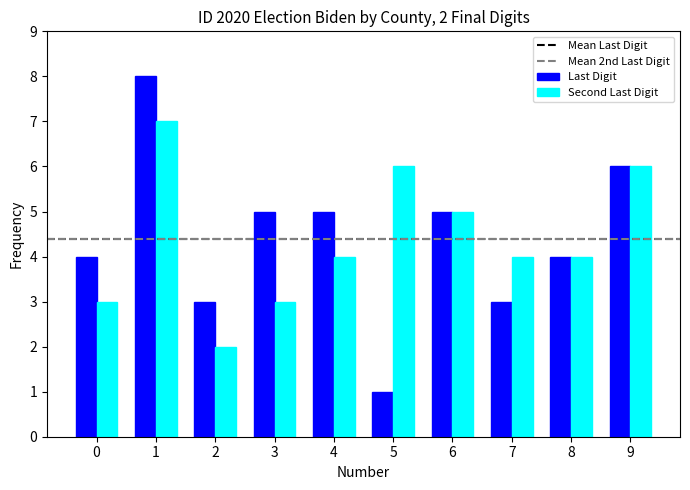

At 1, list the series in order from smallest to largest.

Second Last Digit, Last Digit